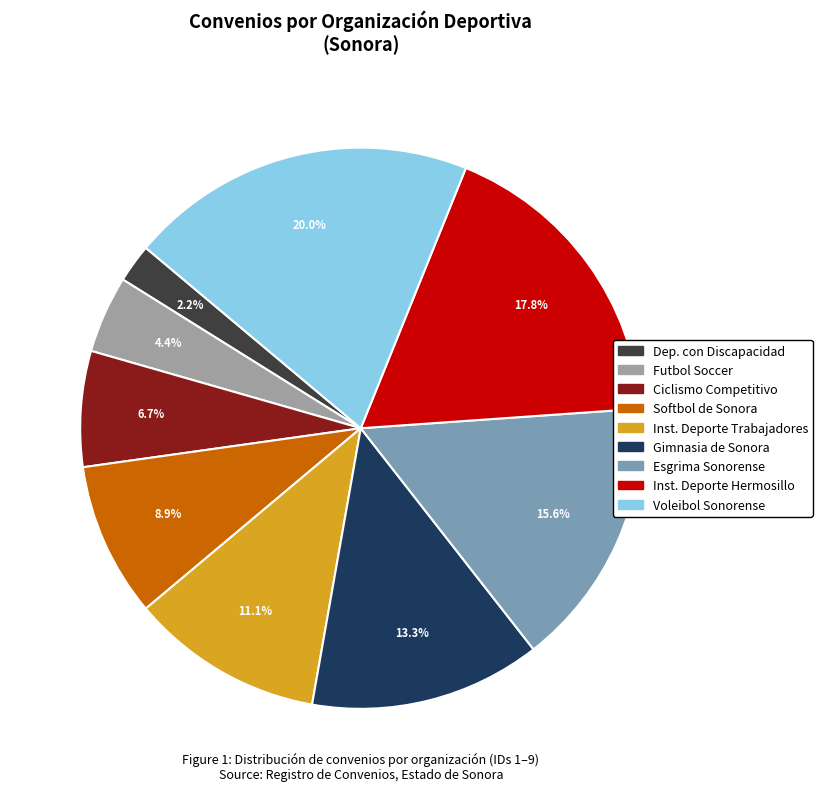

Is there any slice that represents more than half of the pie?

No